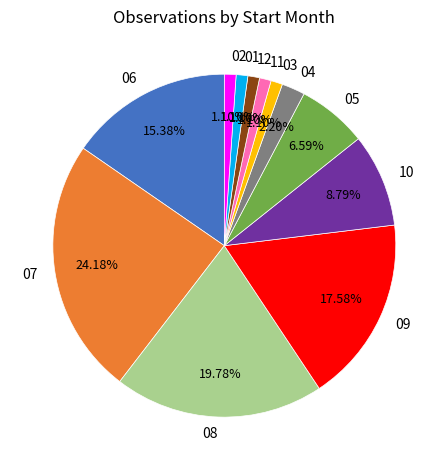

Which has a higher value, 06 or 03?

06